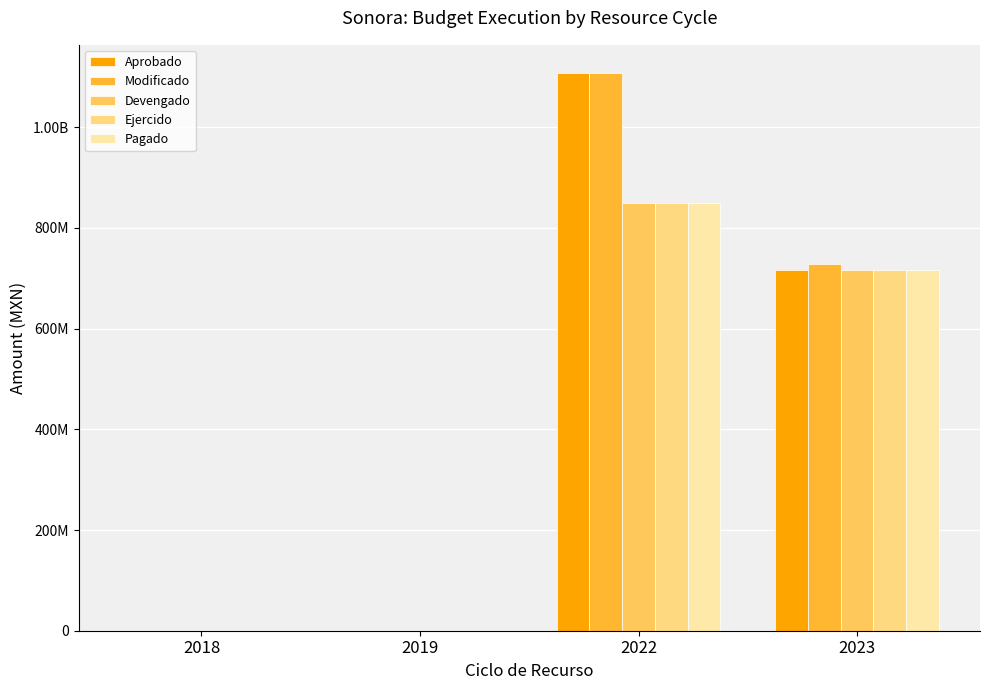

The value of Devengado at 2019 is -530449562.5. True or false?

False